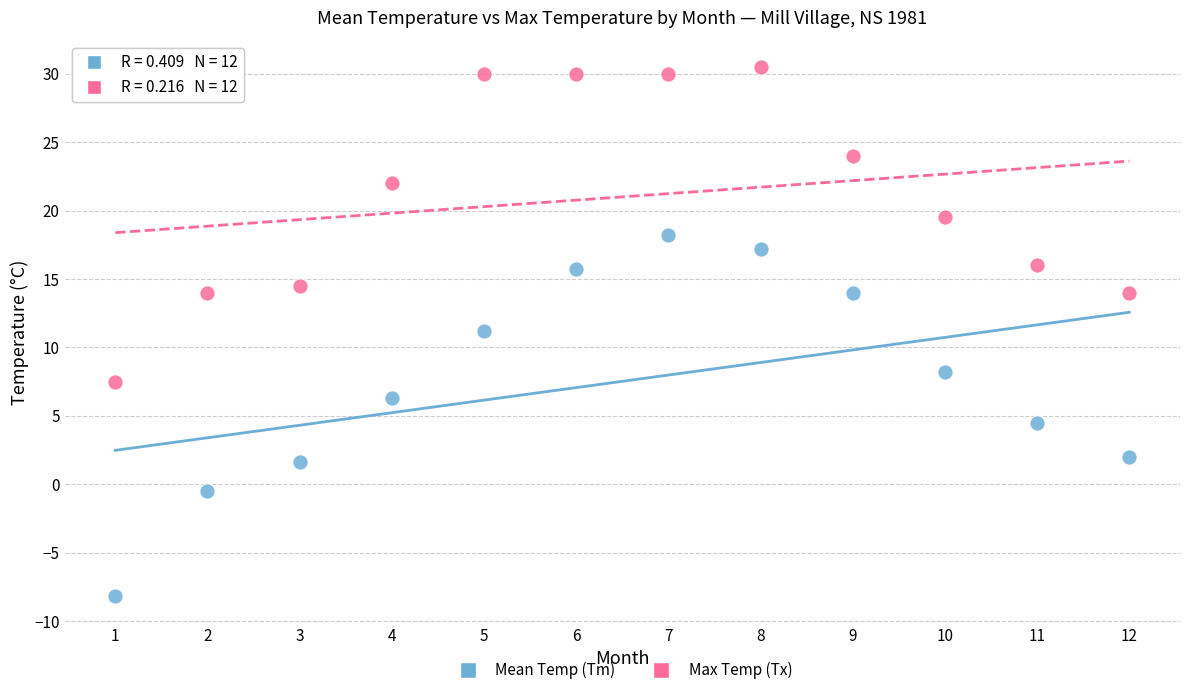

Which series reaches the minimum Y coordinate?

Mean Temp (Tm)